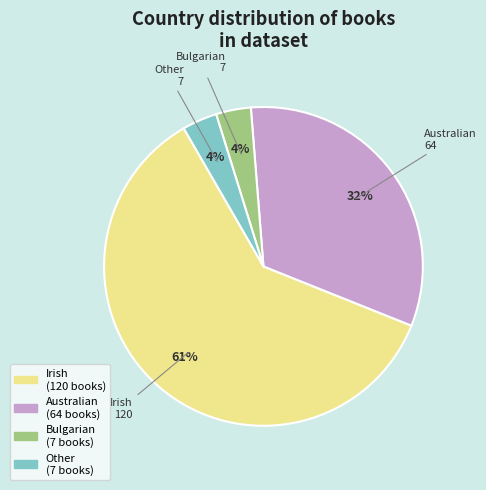

Is there any slice that represents more than half of the pie?

Yes